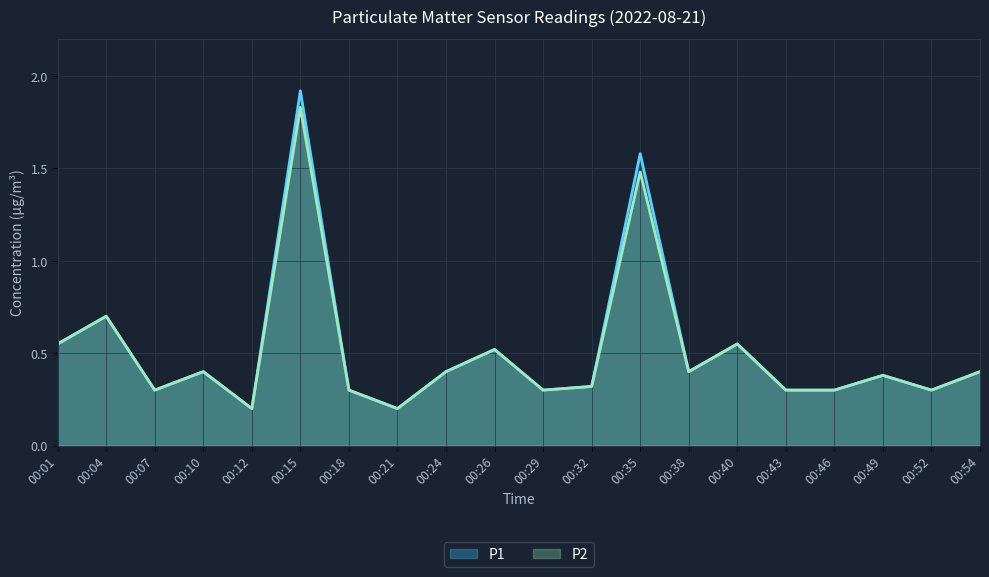

List the labels in order of P1 value, smallest first.

00:12, 00:21, 00:07, 00:18, 00:29, 00:43, 00:46, 00:52, 00:32, 00:49, 00:10, 00:24, 00:38, 00:54, 00:26, 00:01, 00:40, 00:04, 00:35, 00:15